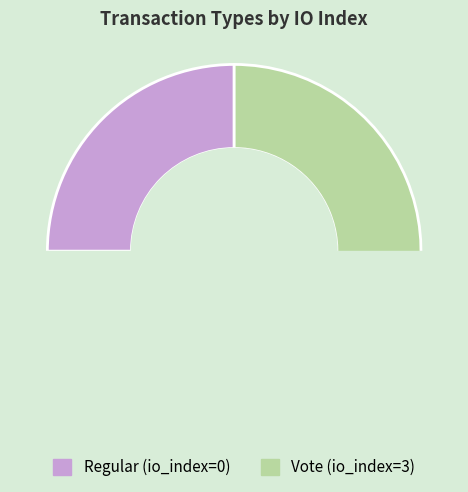

The Regular slice represents 6% of the pie. True or false?

False